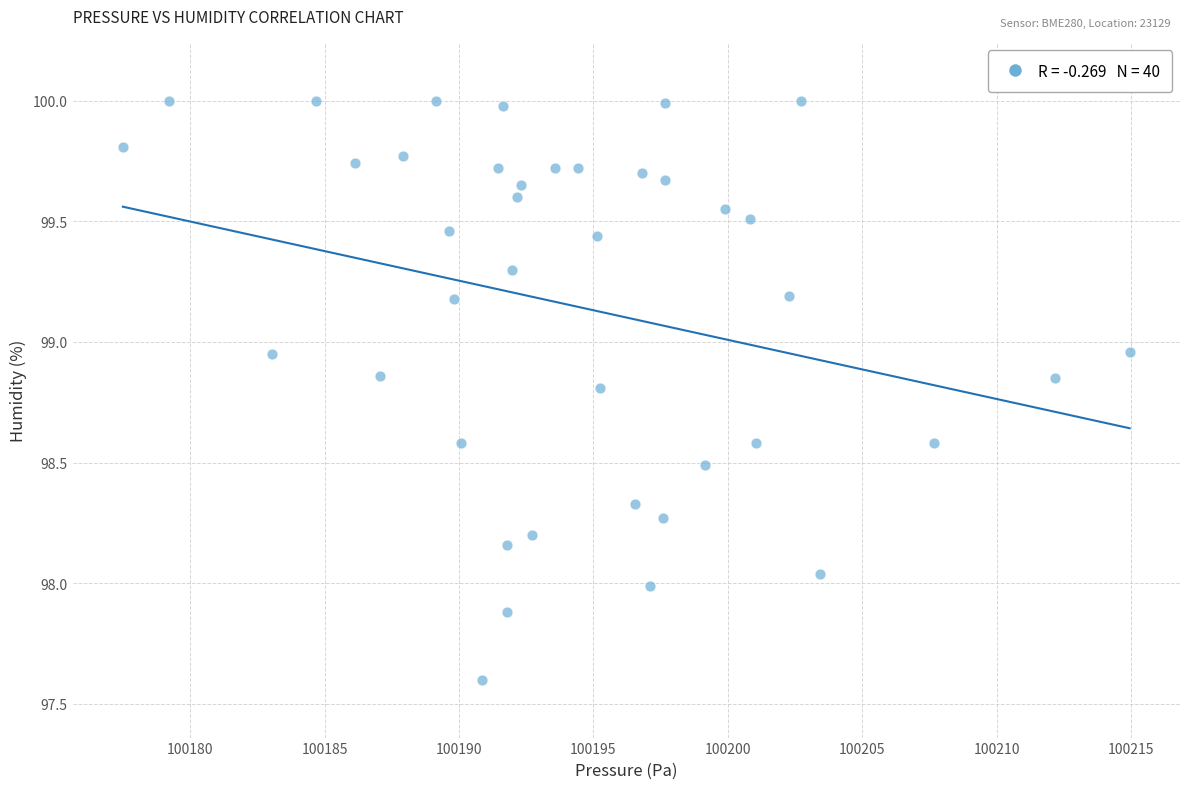

What is the range of X values (max minus min)?

37.4